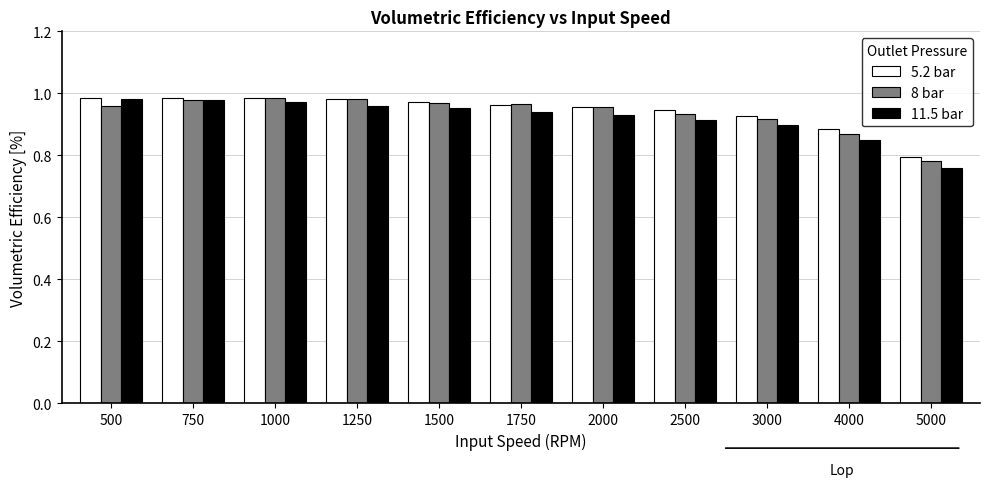

At how many categories does at least one series exceed 0?

11